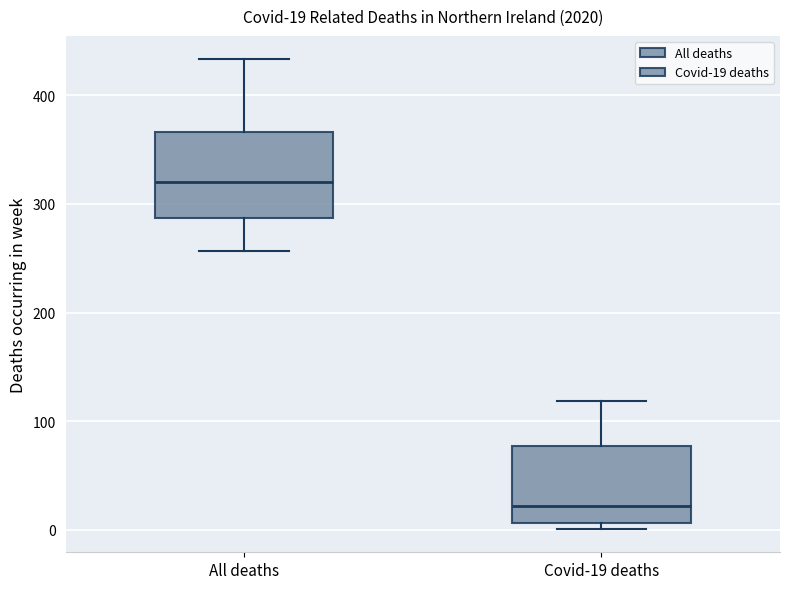

Which box has the highest median line?

All deaths